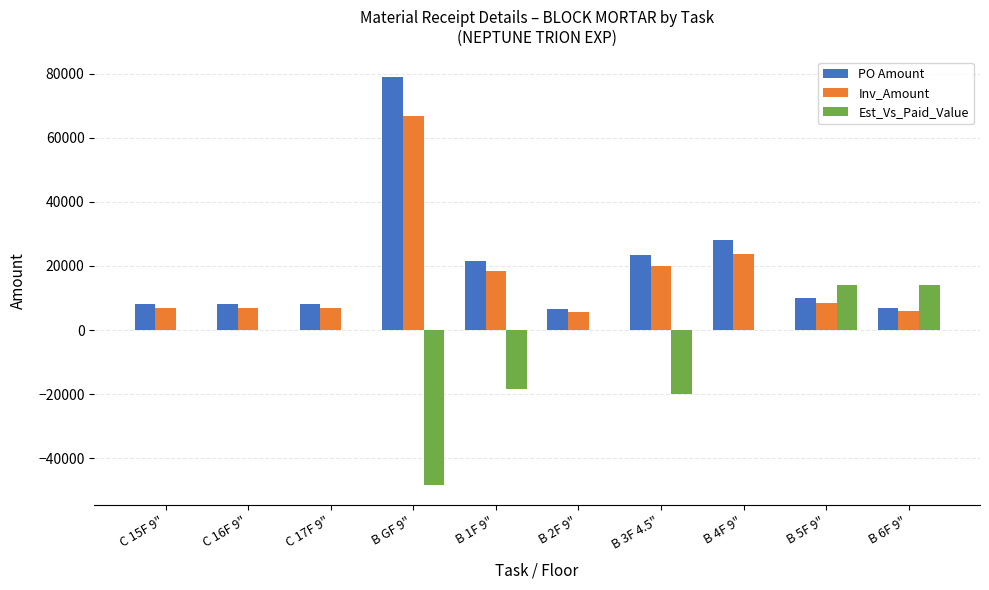

The value of Inv_Amount at C 17F 9" is 6840.0. True or false?

True